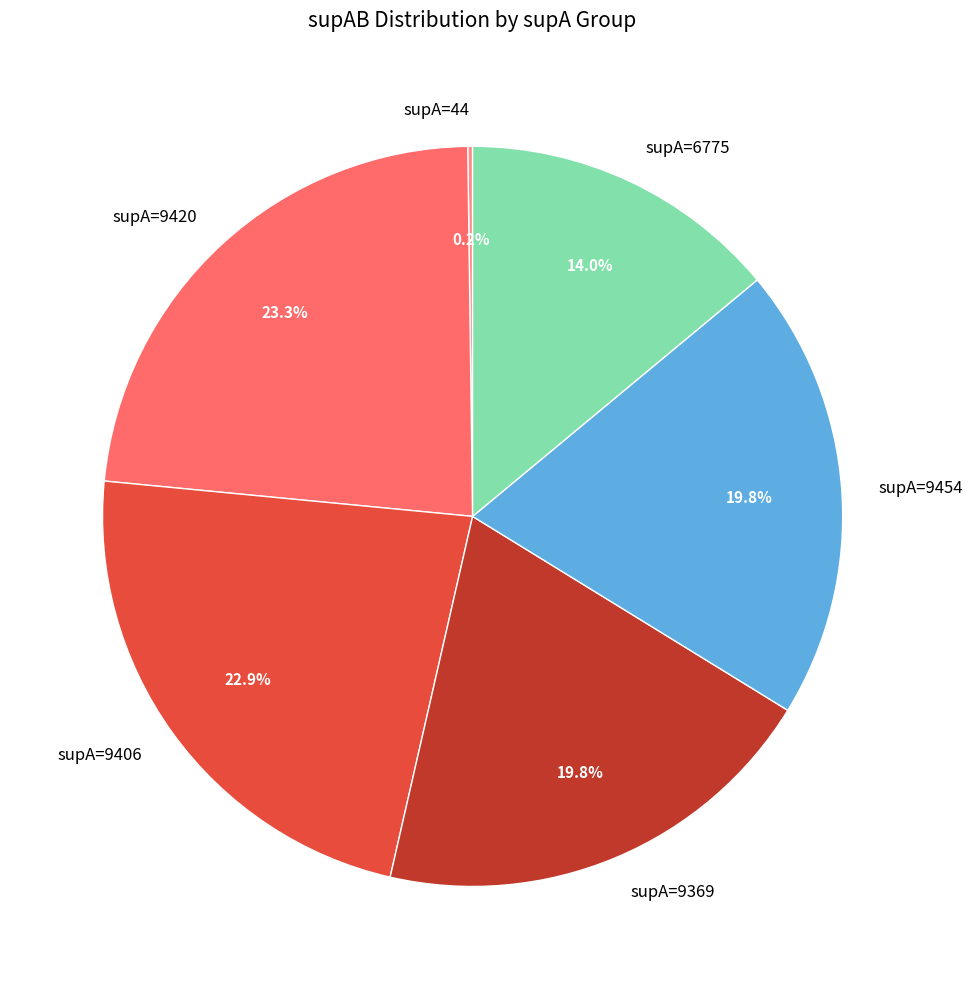

What is the ratio of the value at supA=9454 to the value at supA=9369?

1.0